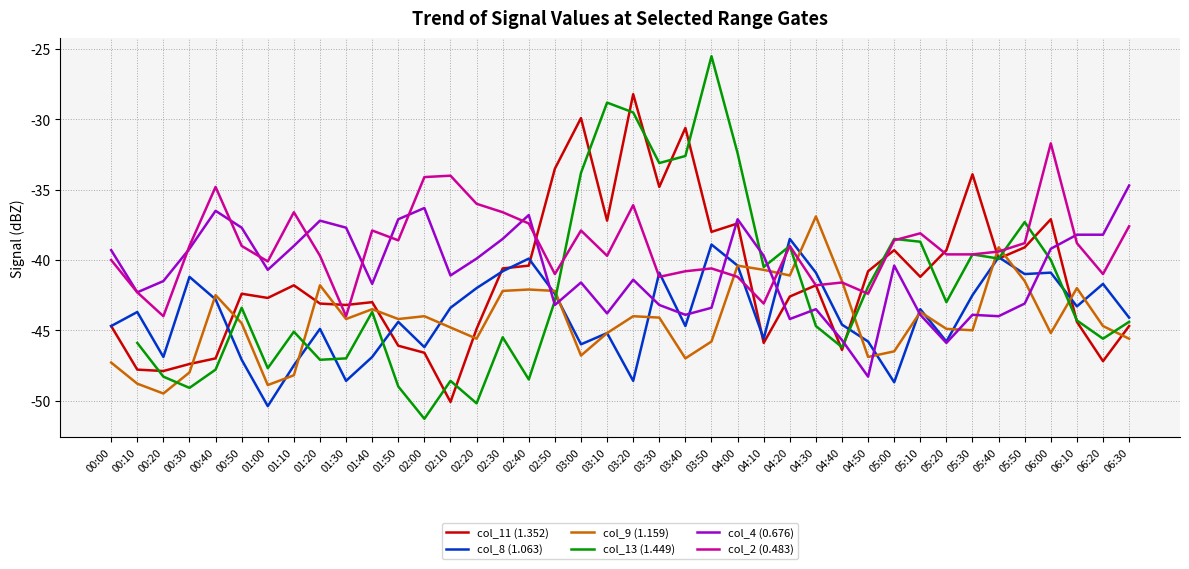

Count the number of categories in the chart.

40